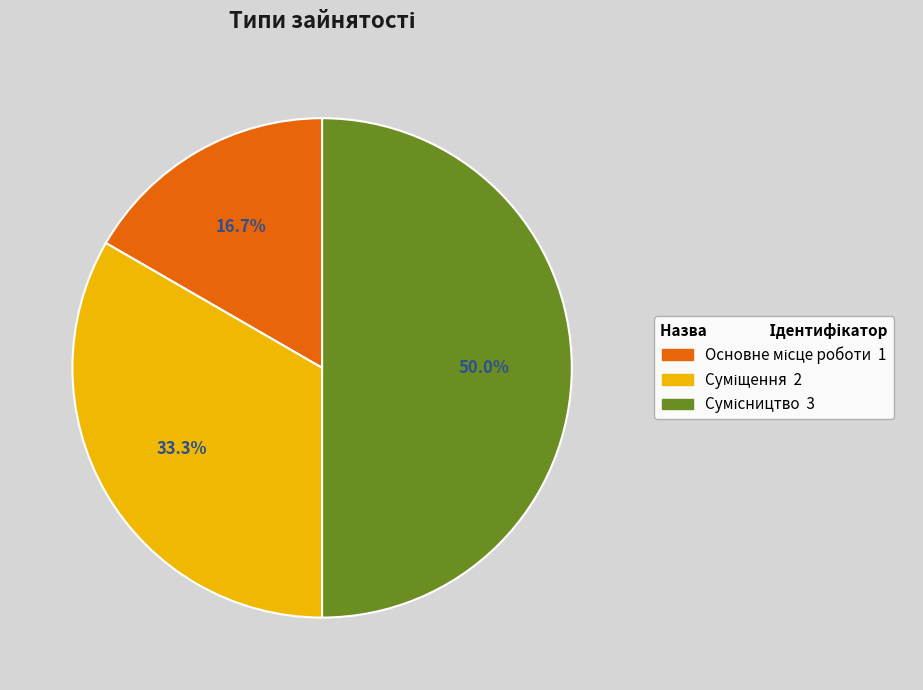

Does Суміщення account for over 50% of the chart?

No